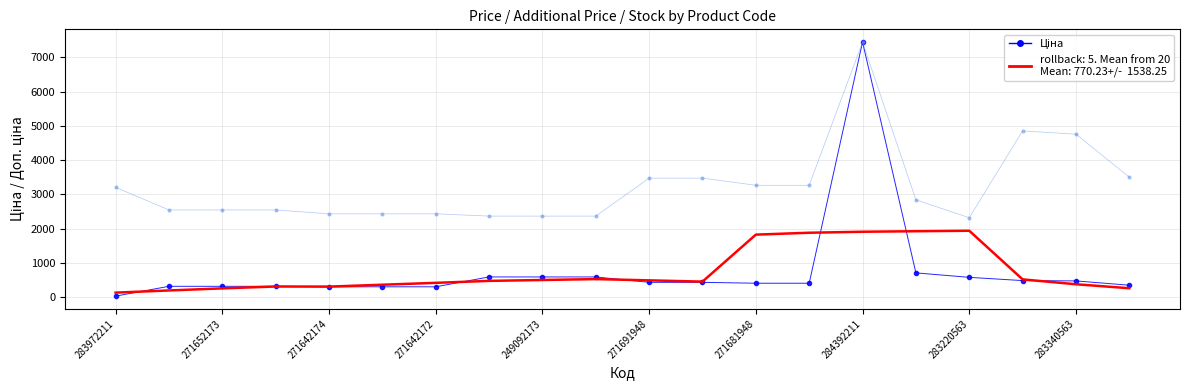

What is the maximum value shown in the chart?

7444.6